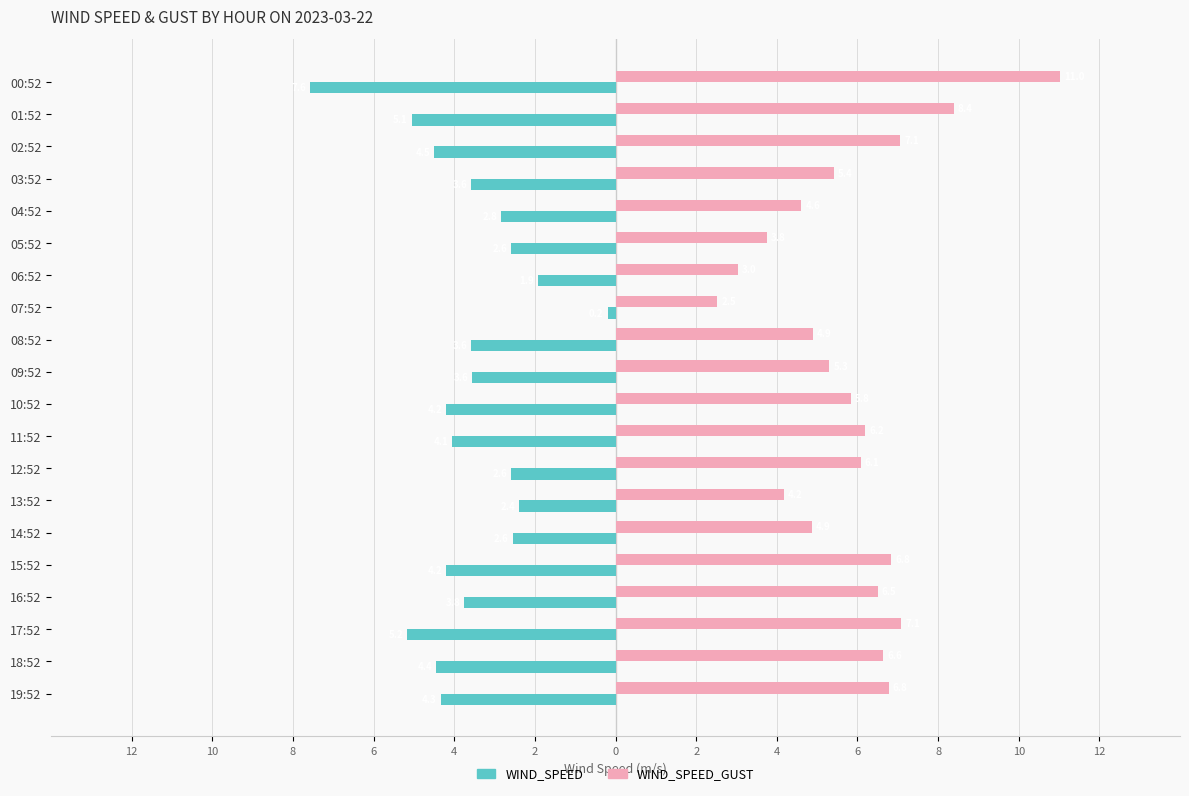

What are all the series names shown in the legend?

WIND_SPEED, WIND_SPEED_GUST